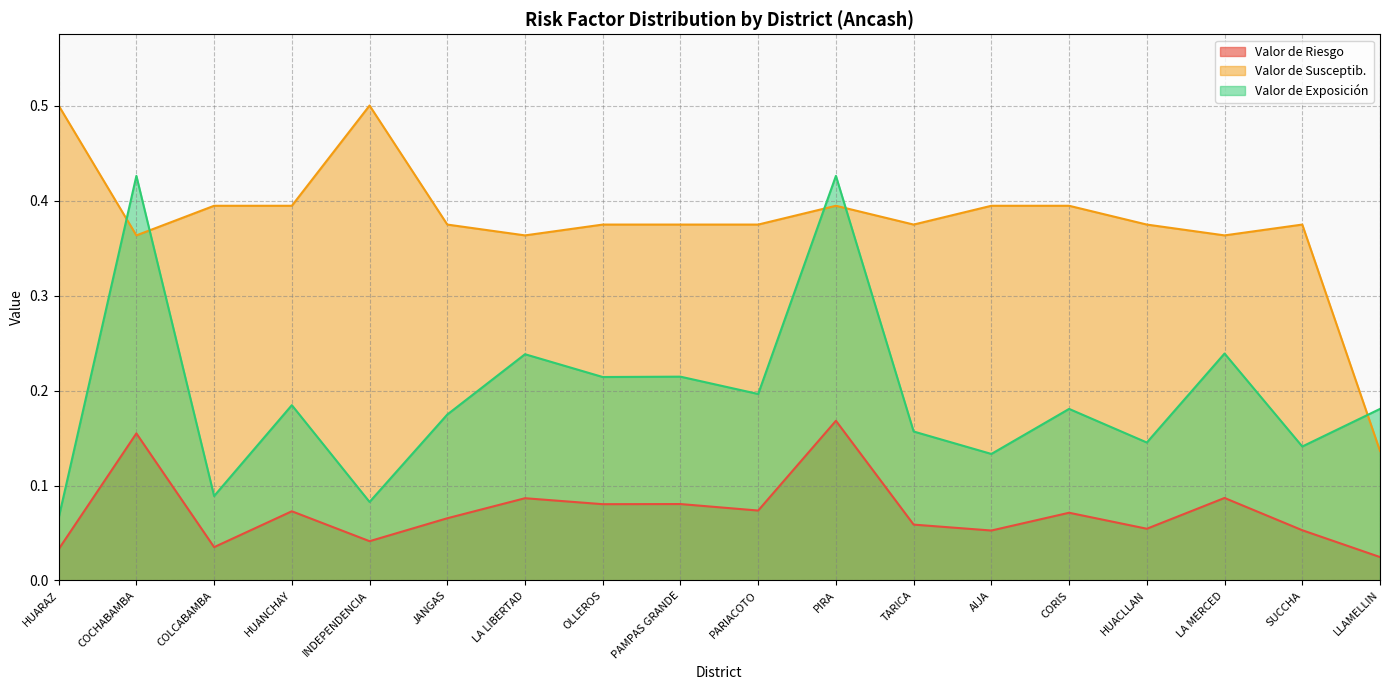

How many interior local peaks does the Valor de Riesgo series have?

7